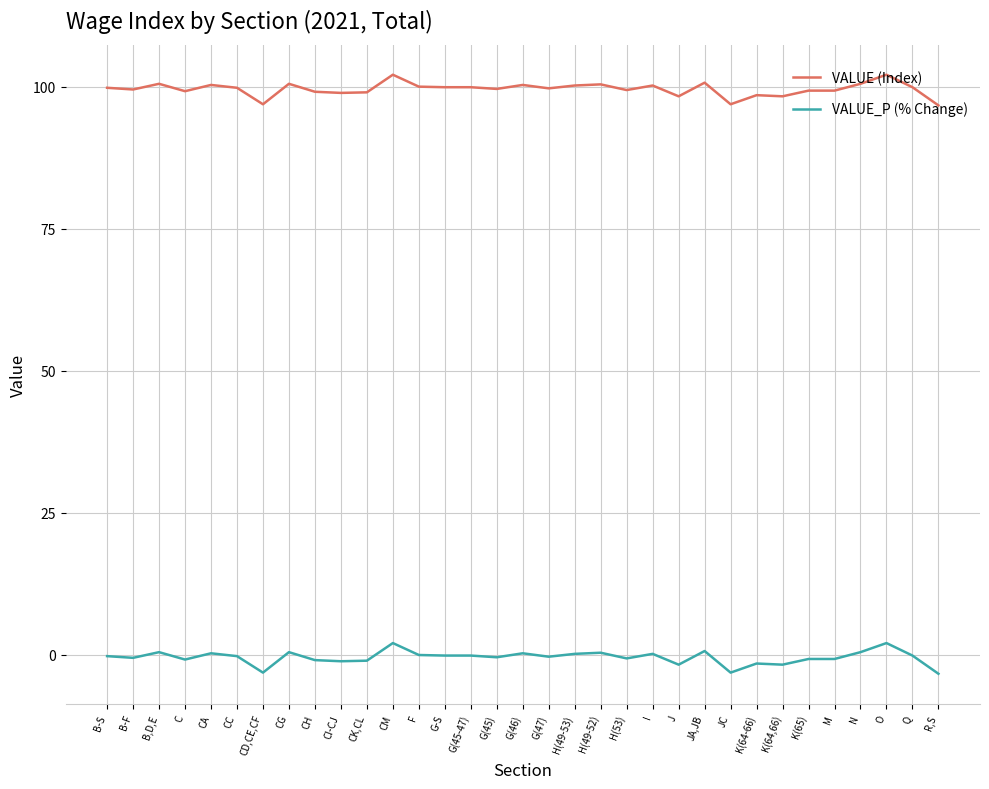

What is the minimum value shown in the chart?

-3.3